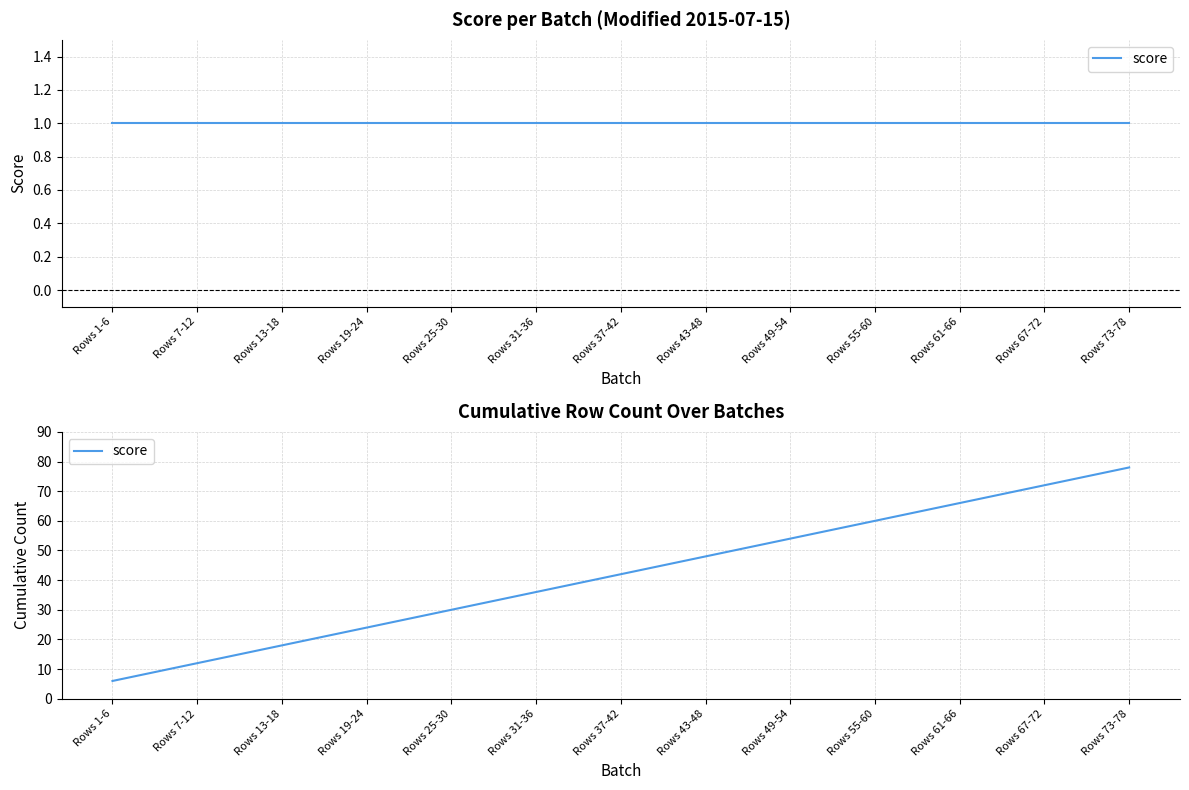

What is the label of the 8th point from the right?

Rows 31-36